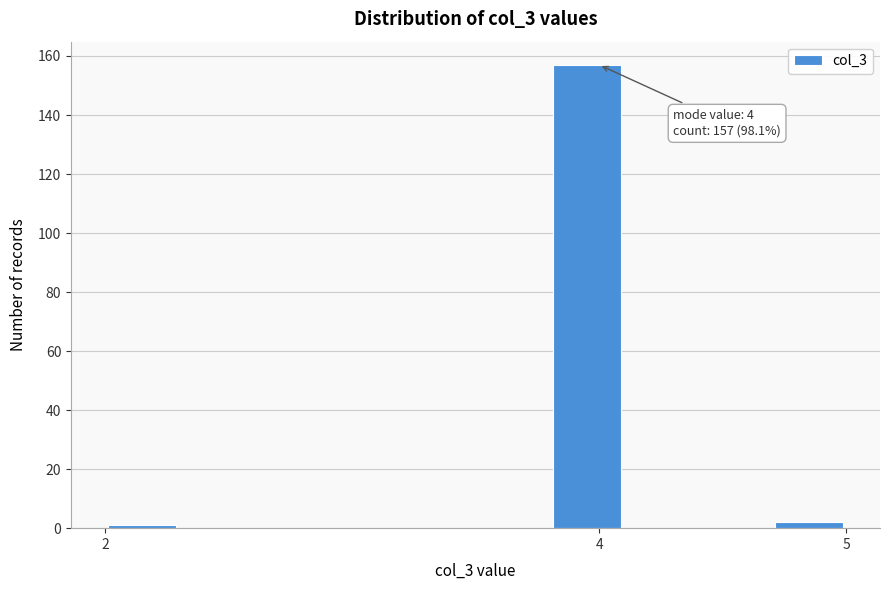

Around what value on the x-axis is the tallest bar? Give the approximate position of its centre, as read against the axis.

4.0